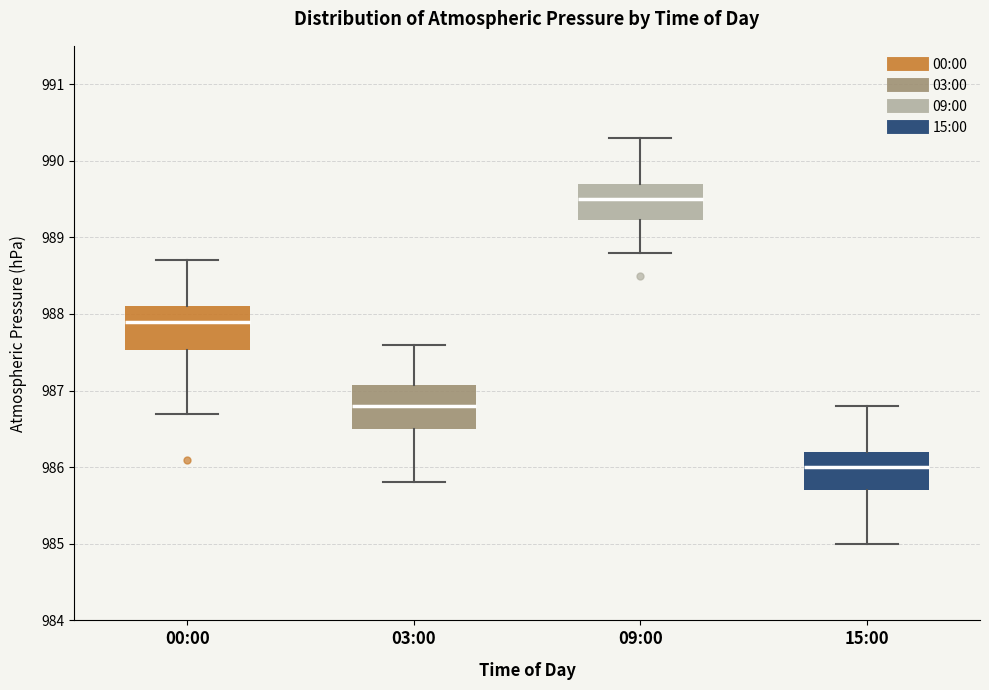

Reading left to right, transcribe this box plot: for each box, give where its median line is, the range the box spans, and where its two whiskers end, as read against the y-axis. The values are not printed on the chart, so give them approximately, as read against the axis.

00:00: median 987.9, box 987.5 to 988.1, whiskers 986.7 to 988.7
03:00: median 986.8, box 986.5 to 987.1, whiskers 985.8 to 987.6
09:00: median 989.5, box 989.2 to 989.7, whiskers 988.8 to 990.3
15:00: median 986.0, box 985.7 to 986.2, whiskers 985.0 to 986.8